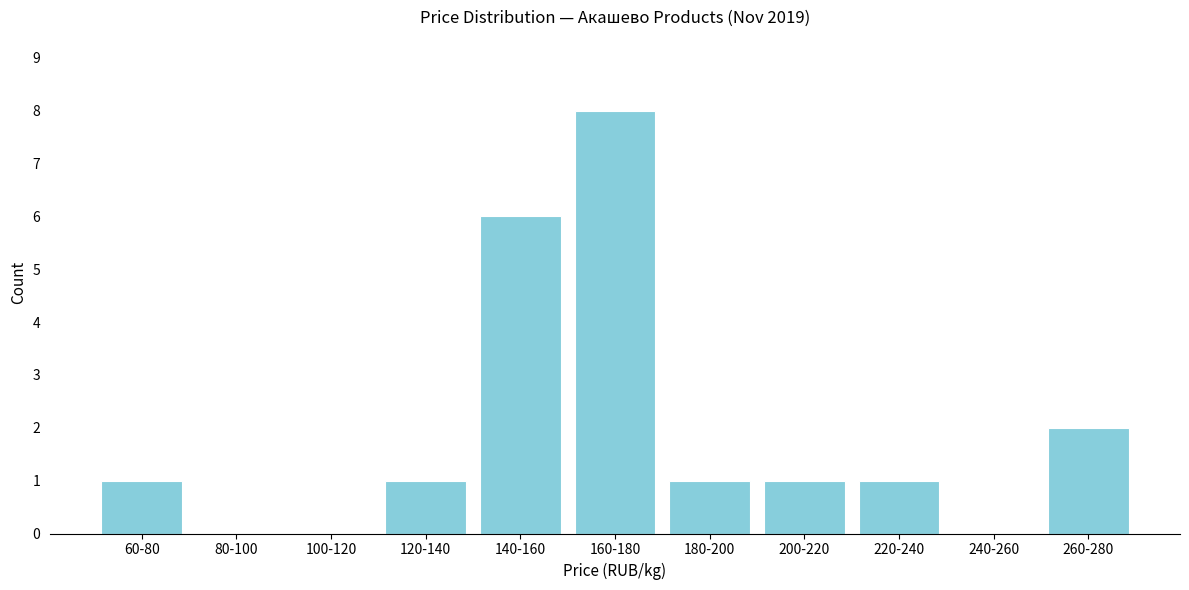

Reading left to right, what are all the values shown in this chart?

60-80=1	80-100=0	100-120=0	120-140=1	140-160=6	160-180=8	180-200=1	200-220=1	220-240=1	240-260=0	260-280=2